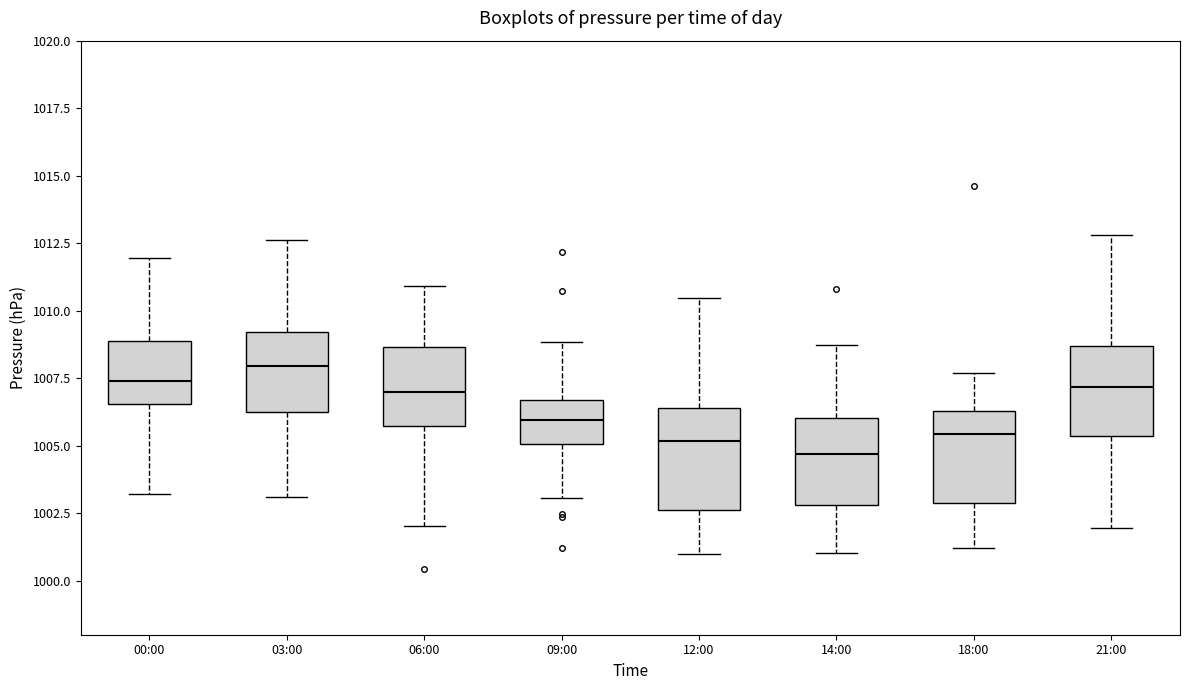

Which box has the highest median line?

03:00